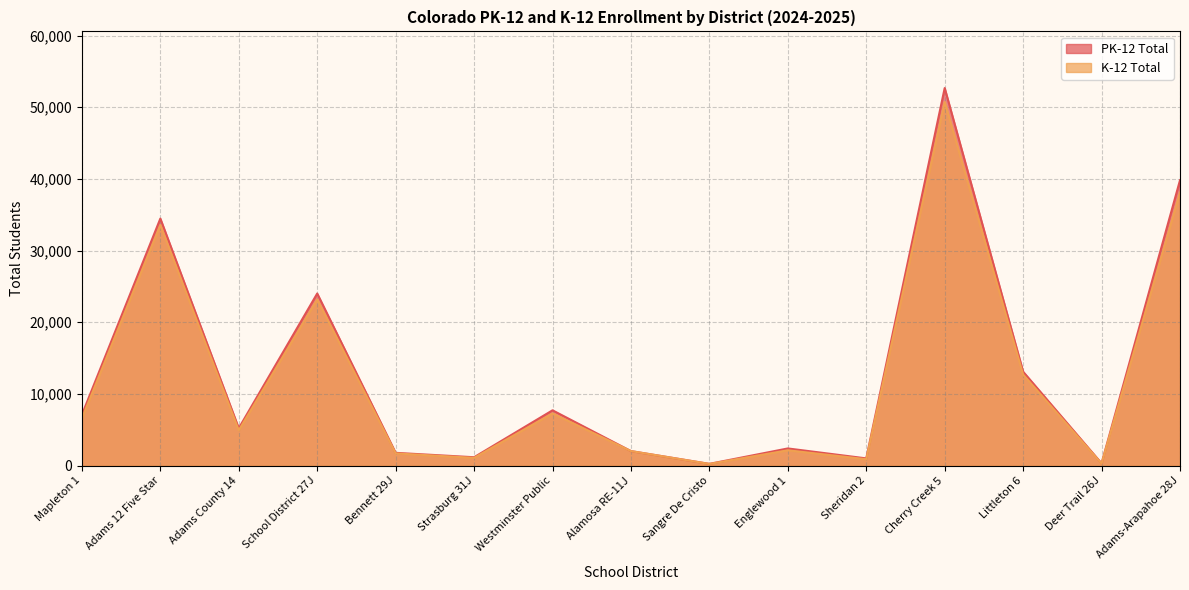

How many series are shown in this chart?

2